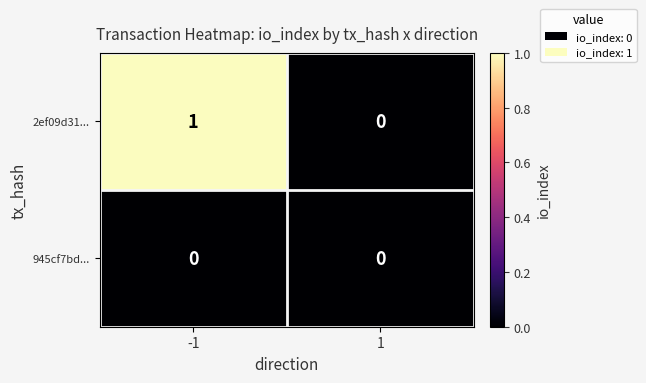

Which series has the largest total across all categories?

2ef09d31...